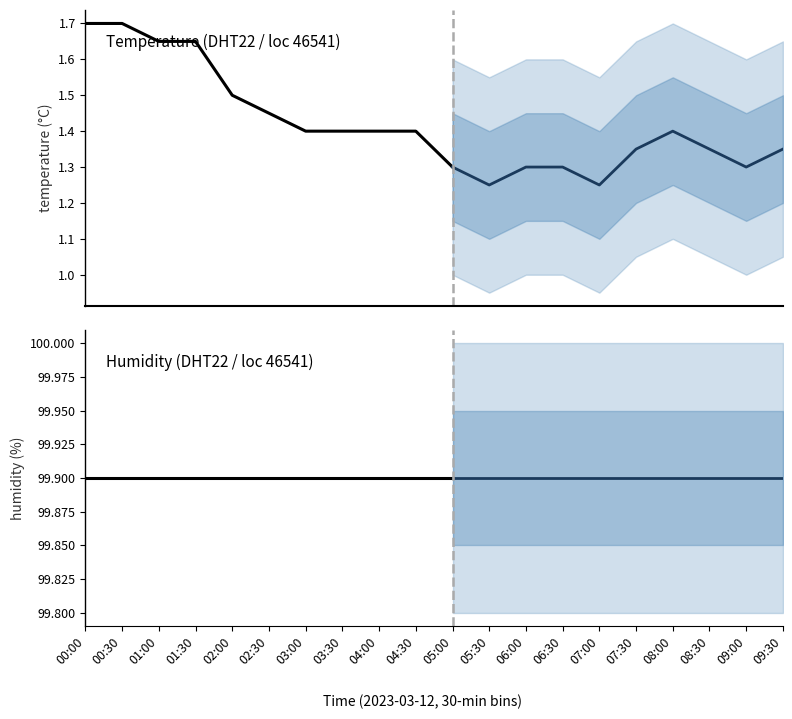

True or false: temperature and humidity cross at least once.

False